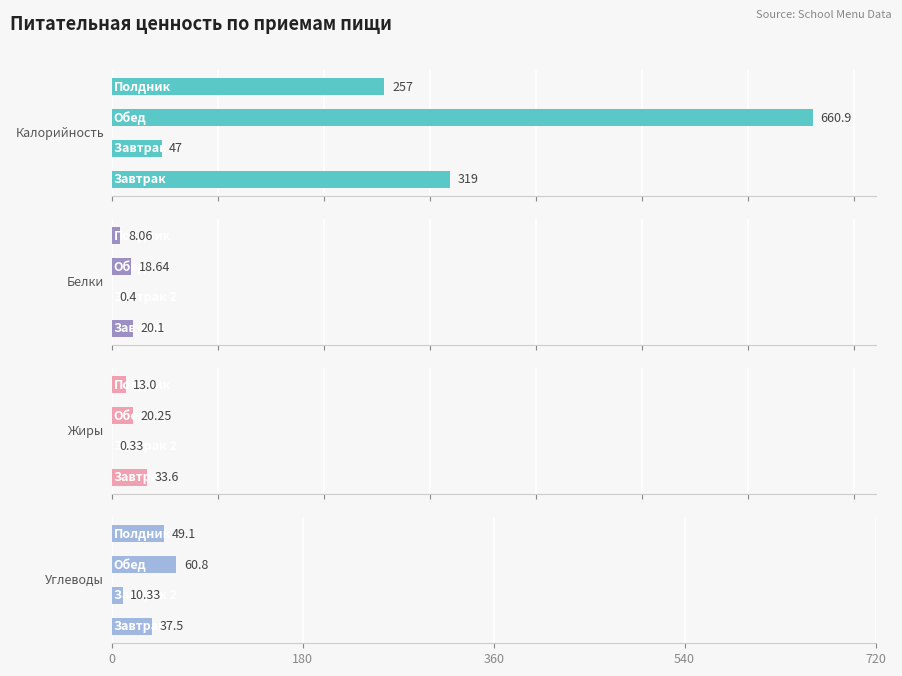

Reading right to left, list all the values displayed in this chart.

Калорийность: 257.0	660.9	47.0	319.0
Белки: 8.1	18.6	0.4	20.1
Жиры: 13.0	20.2	0.3	33.6
Углеводы: 49.1	60.8	10.3	37.5